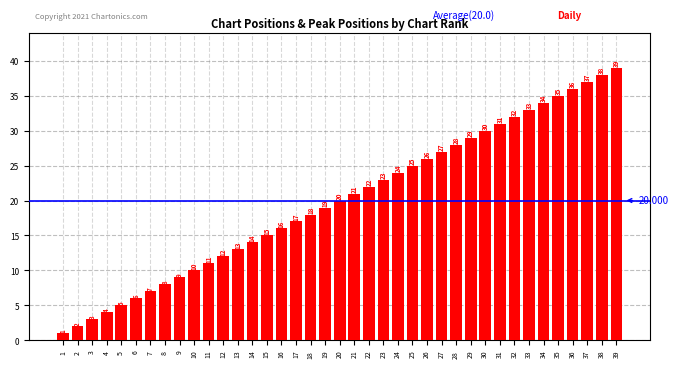

What is the value of the 9th bar from the left?

9